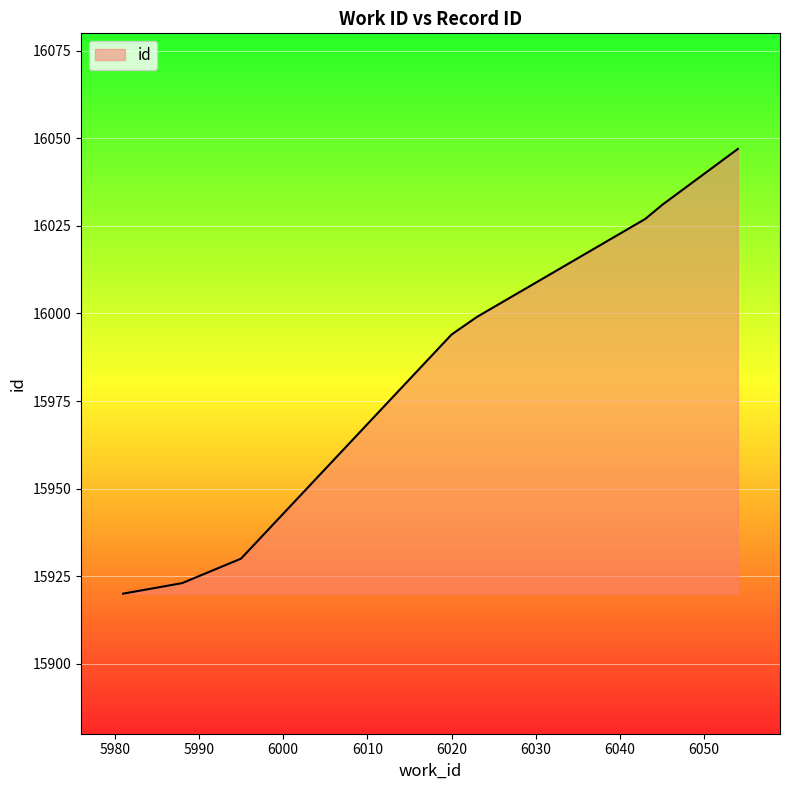

What is the difference between the maximum and minimum values?

127